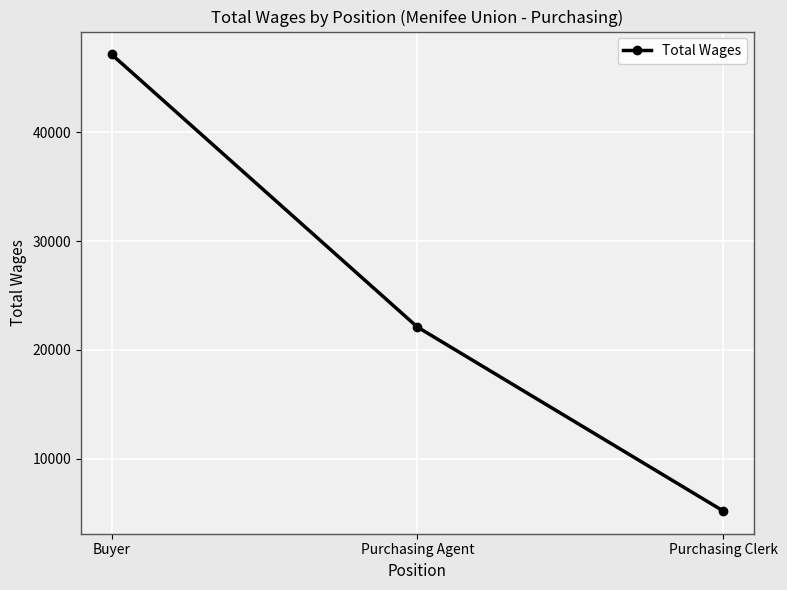

Reading left to right, what are all the values shown in this chart?

Buyer=47184	Purchasing Agent=22100	Purchasing Clerk=5184